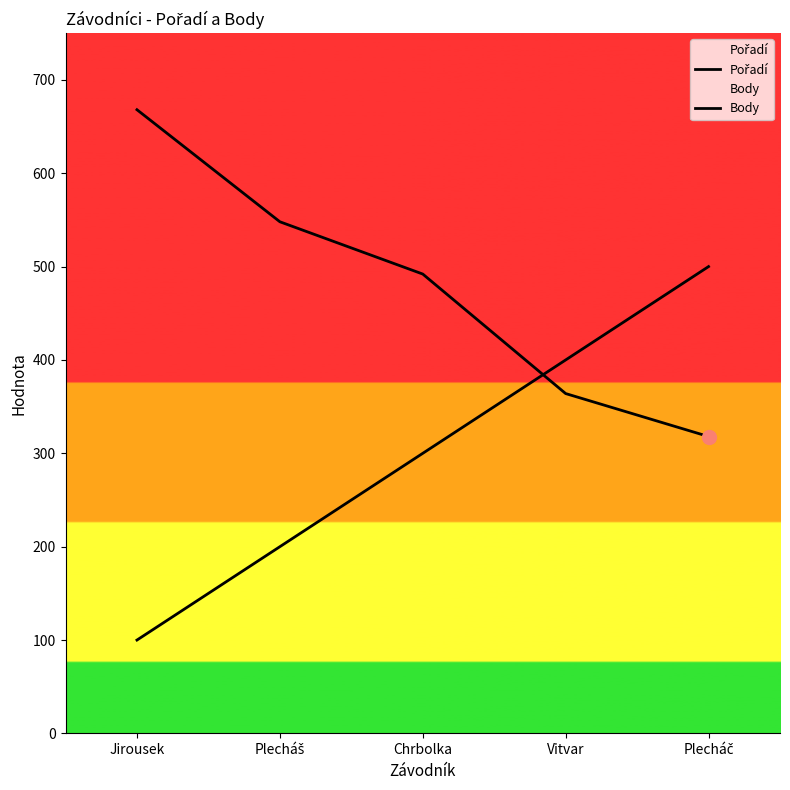

What is the sum of the Pořadí values at Plecháš and Jirousek?

300